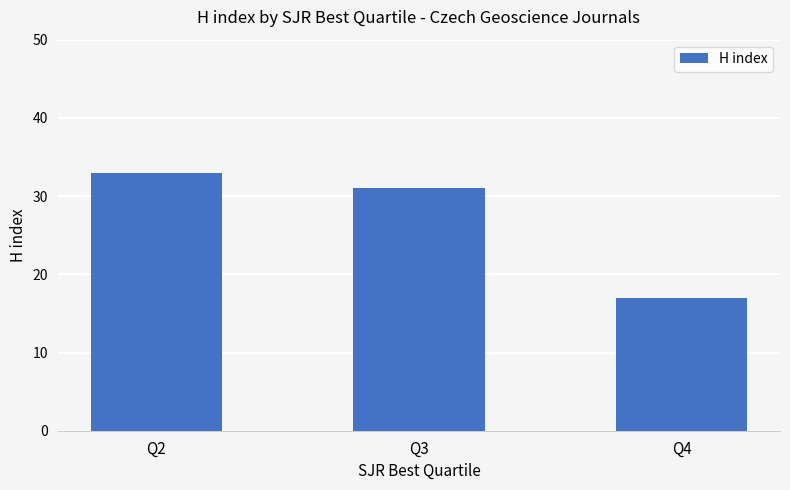

True or false: the data shows 57 at Q2.

False